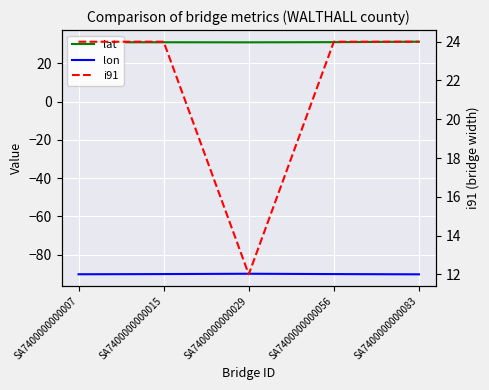

True or false: i91 and lon intersect in this chart.

False